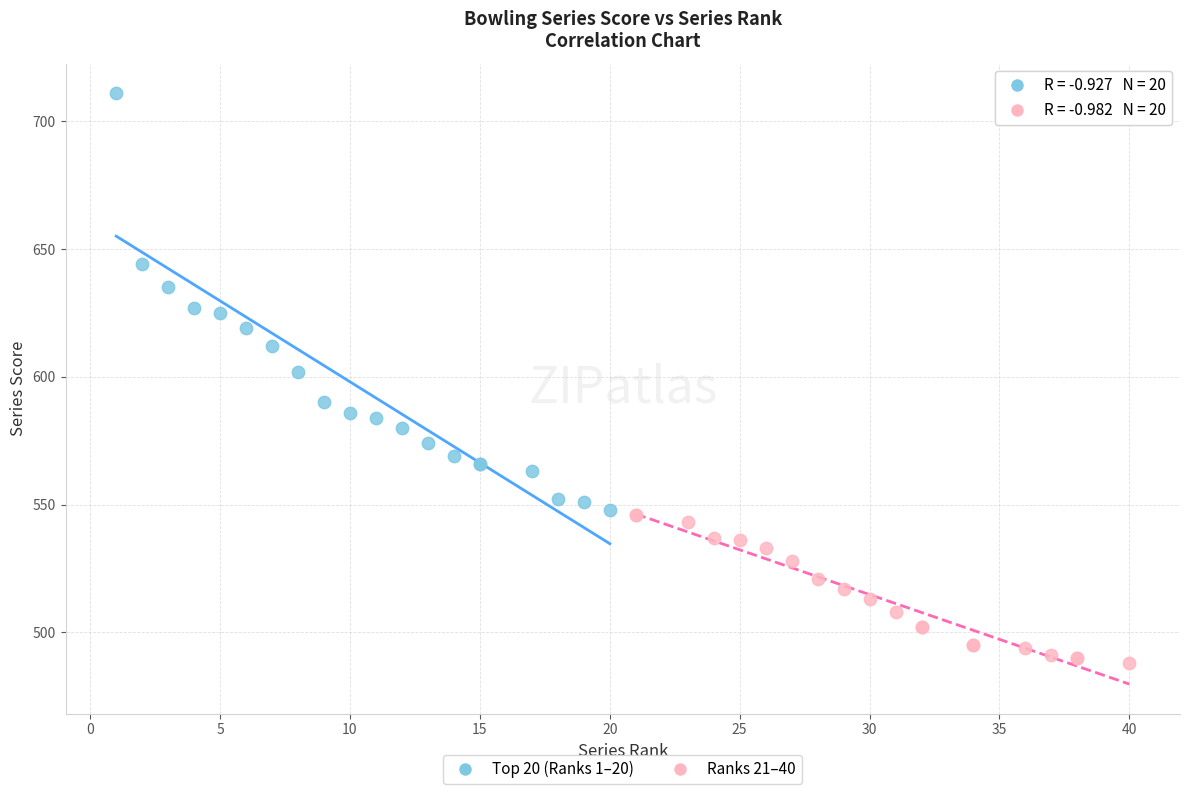

Which series contains the highest Y value?

Top 20 (Ranks 1–20)